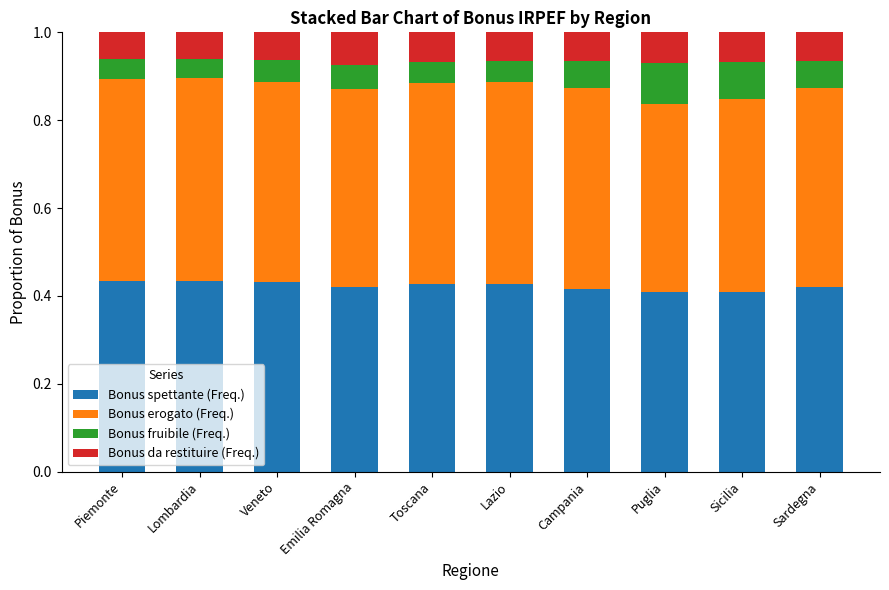

Does the chart contain any negative values?

No